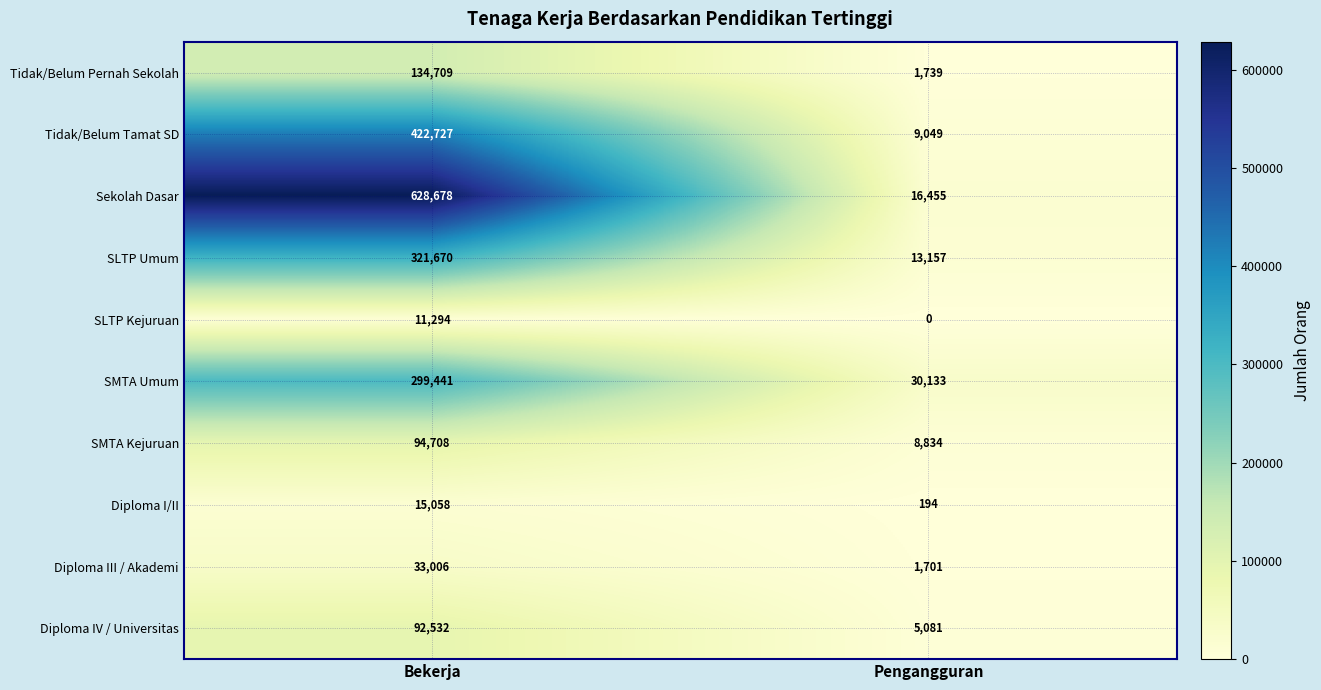

Rank the categories by Diploma III / Akademi value from lowest to highest.

Pengangguran, Bekerja